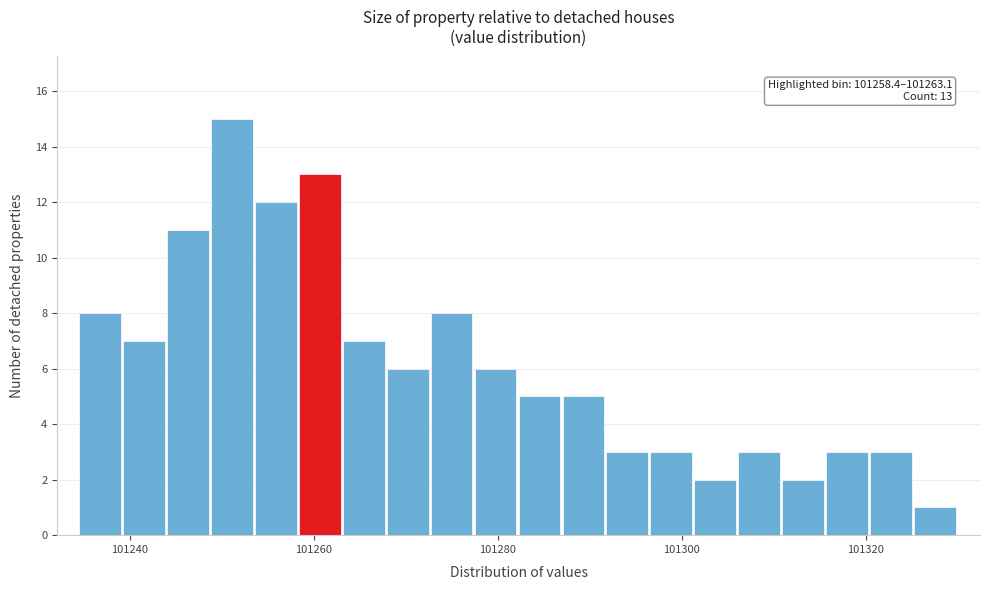

Around what value on the x-axis is the tallest bar? Give the approximate position of its centre, as read against the axis.

101252